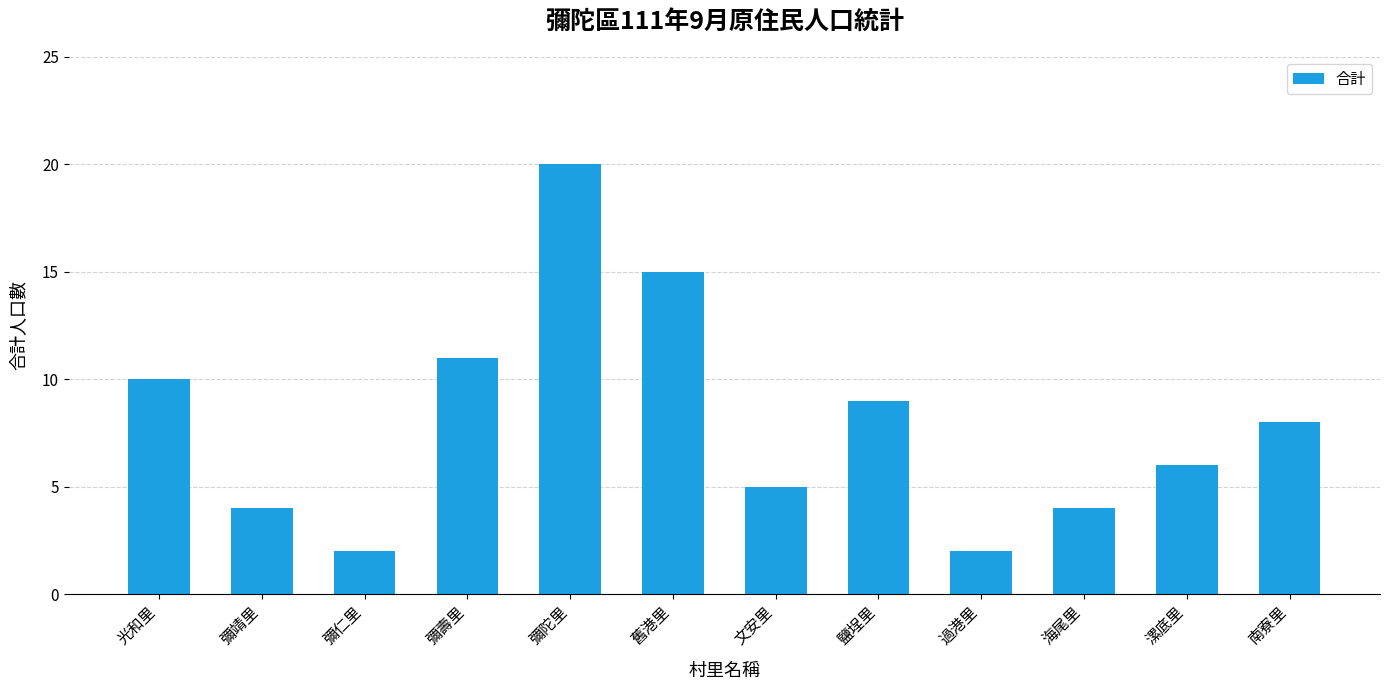

What is the change in value from 文安里 to 鹽埕里?

+4